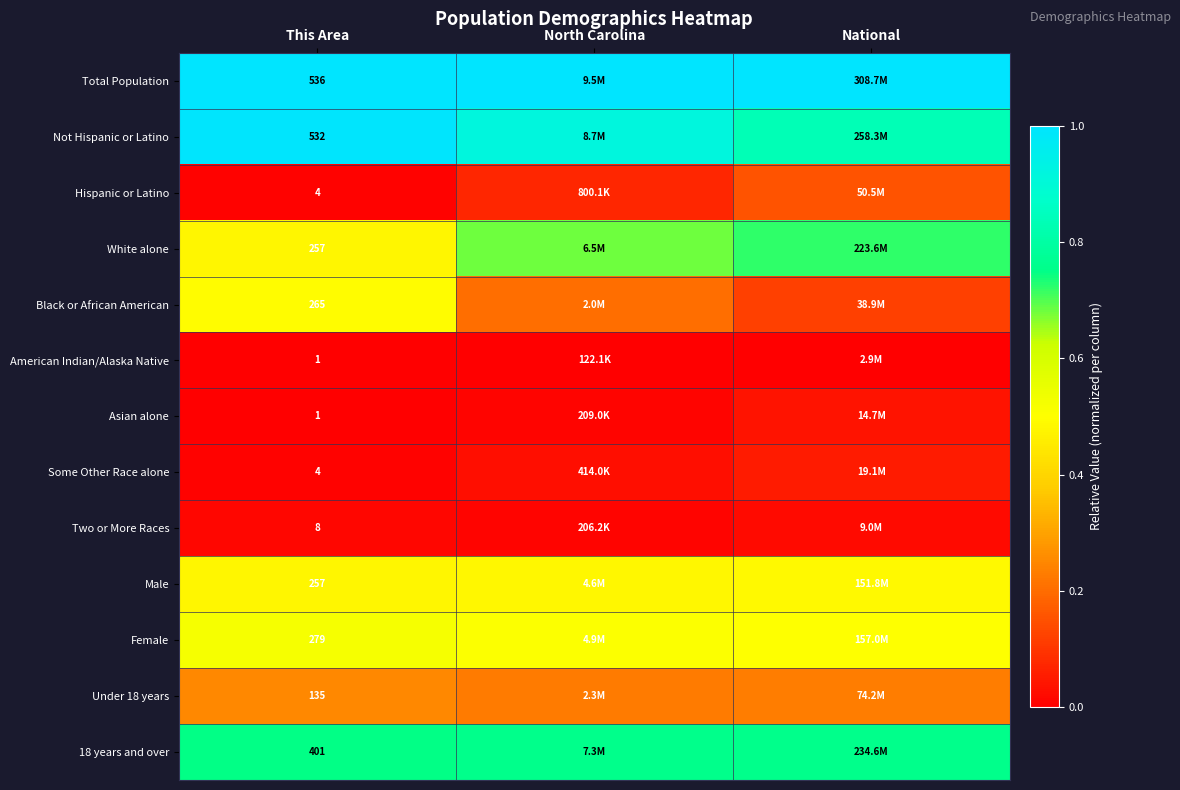

Which series has the largest total across all categories?

Total Population